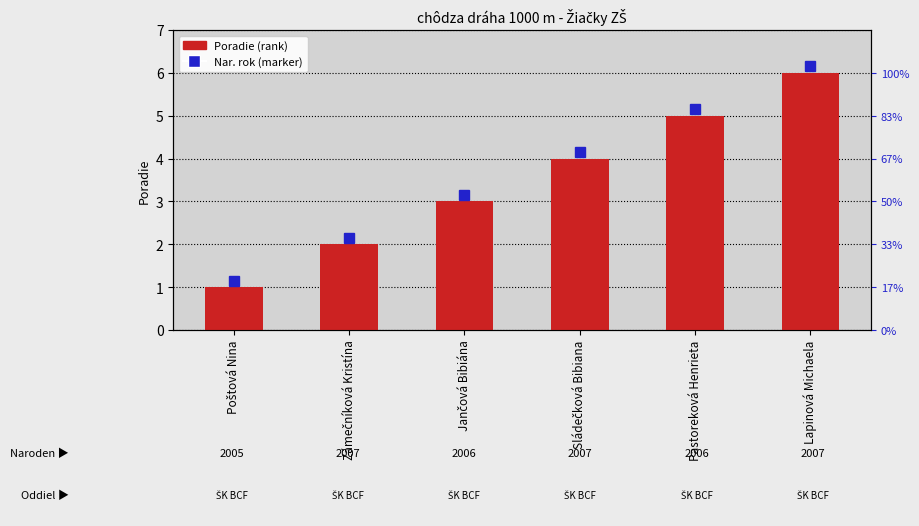

Reading left to right, transcribe all the data shown in this chart.

1	2	3	4	5	6